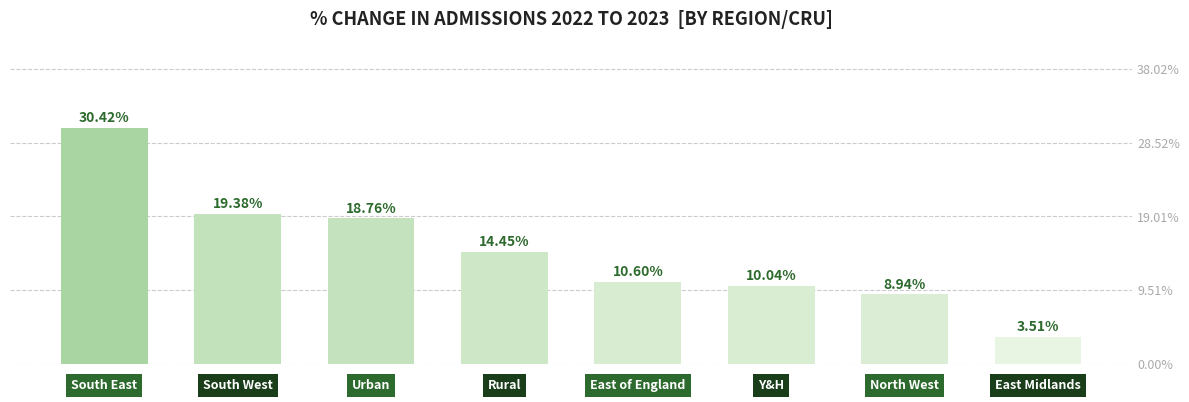

Are the bars horizontal?

No